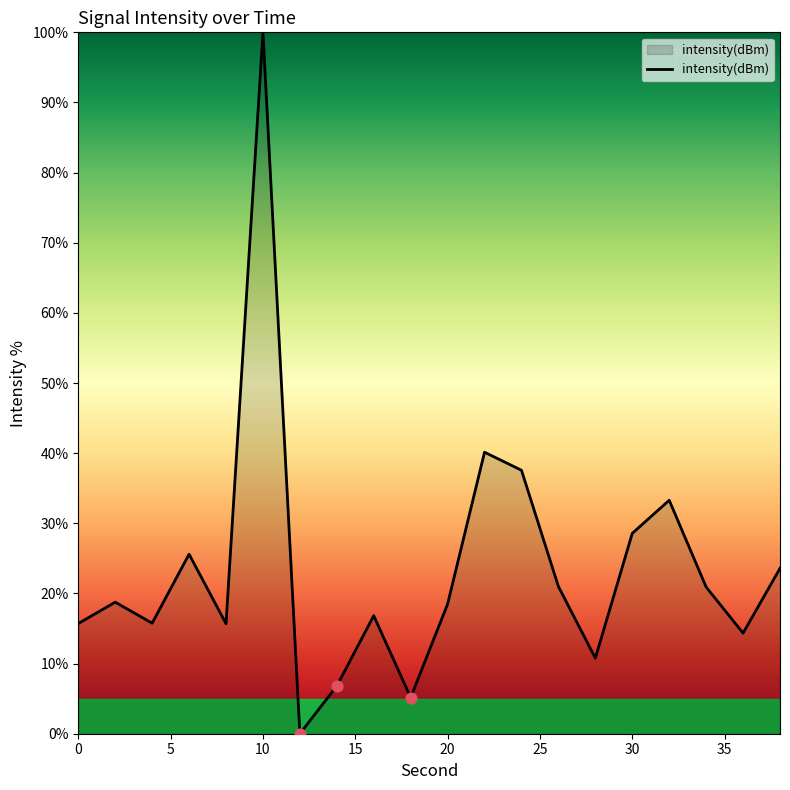

What is the difference between the maximum and minimum values?

100.0